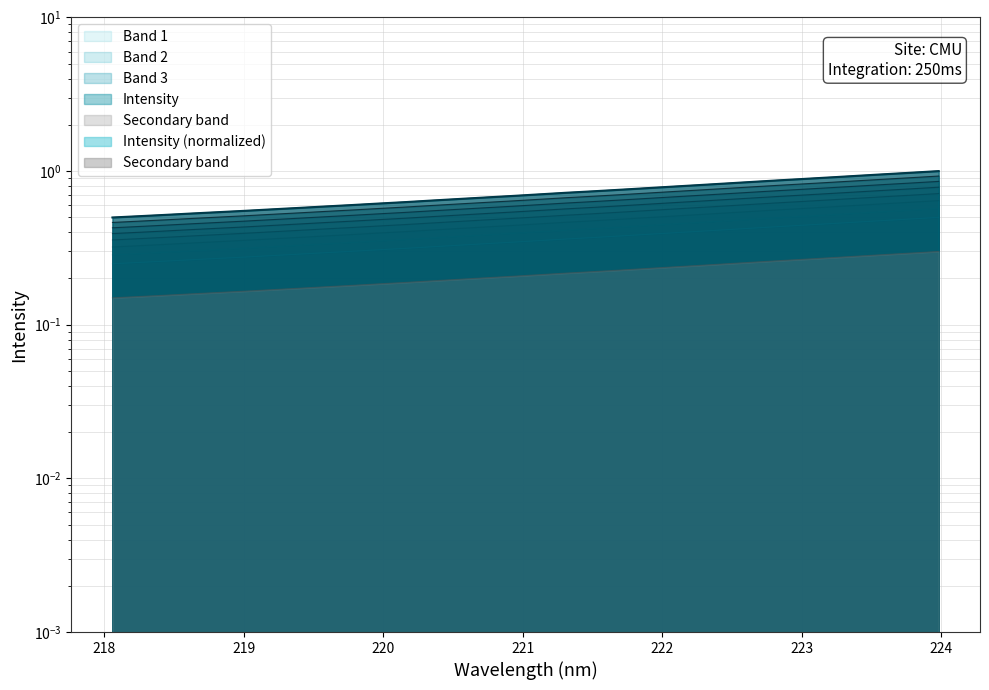

Rank the categories by value from lowest to highest.

218.0596, 218.2508, 218.442, 218.6332, 218.8244, 219.0156, 219.2067, 219.3979, 219.589, 219.7801, 219.9712, 220.1623, 220.3533, 220.5444, 220.7354, 220.9264, 221.1174, 221.3083, 221.4993, 221.6902, 221.8812, 222.0721, 222.263, 222.4538, 222.6447, 222.8355, 223.0264, 223.2172, 223.408, 223.5987, 223.7895, 223.9802